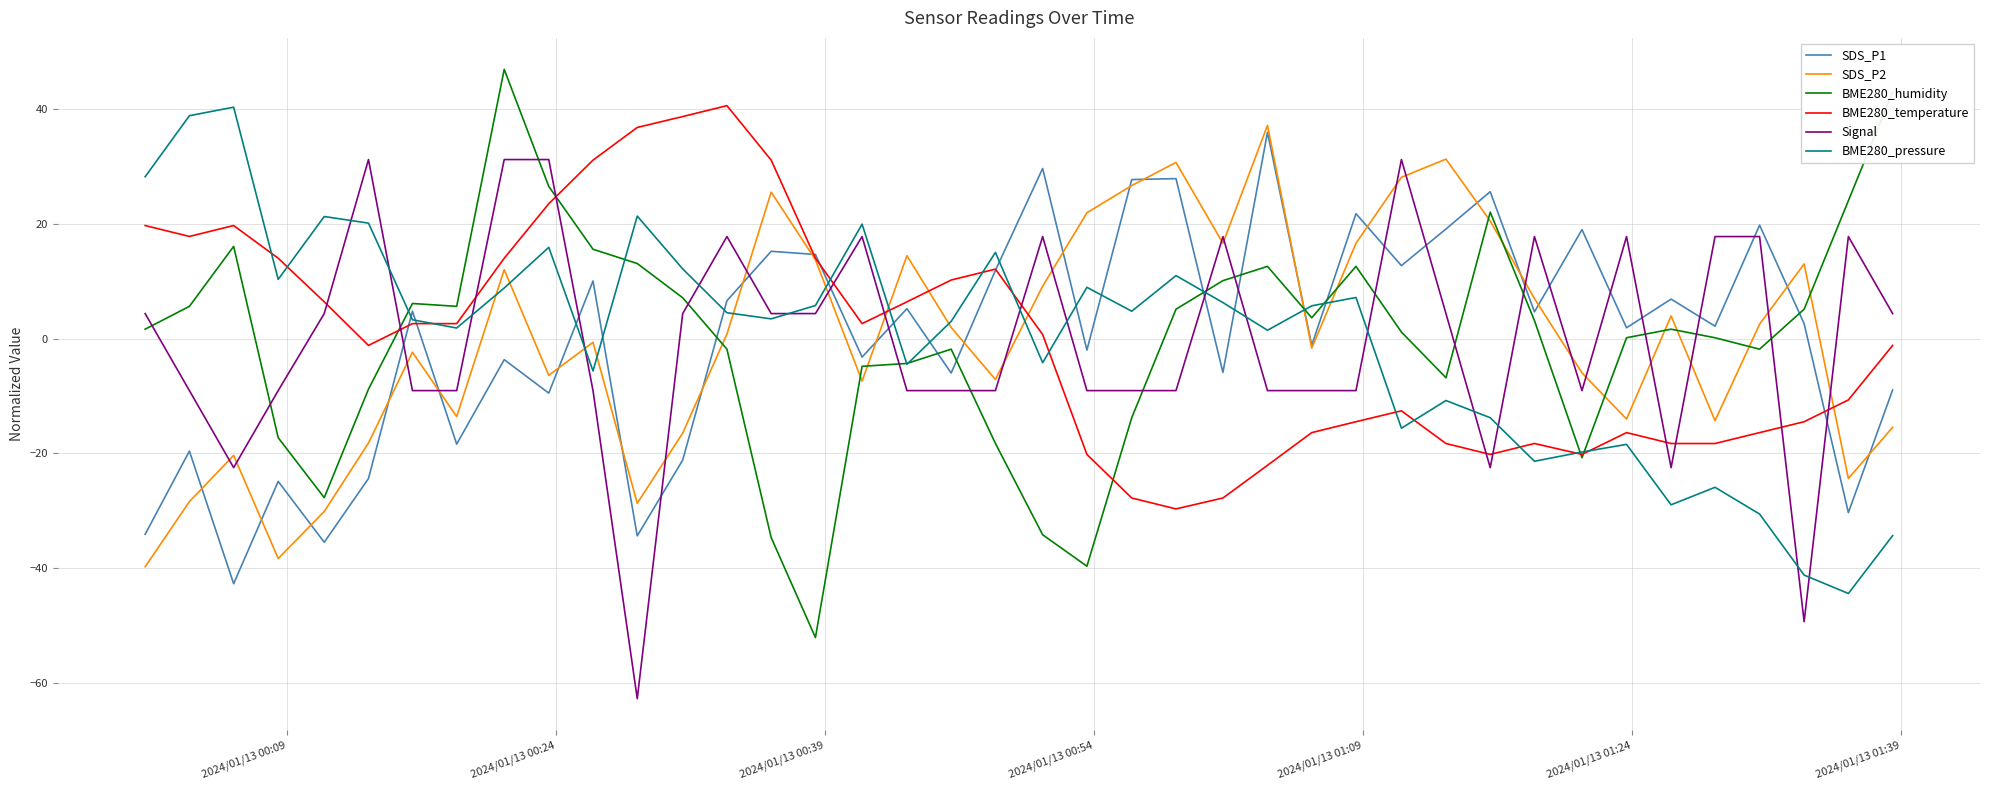

What is the smallest value displayed?

-62.8